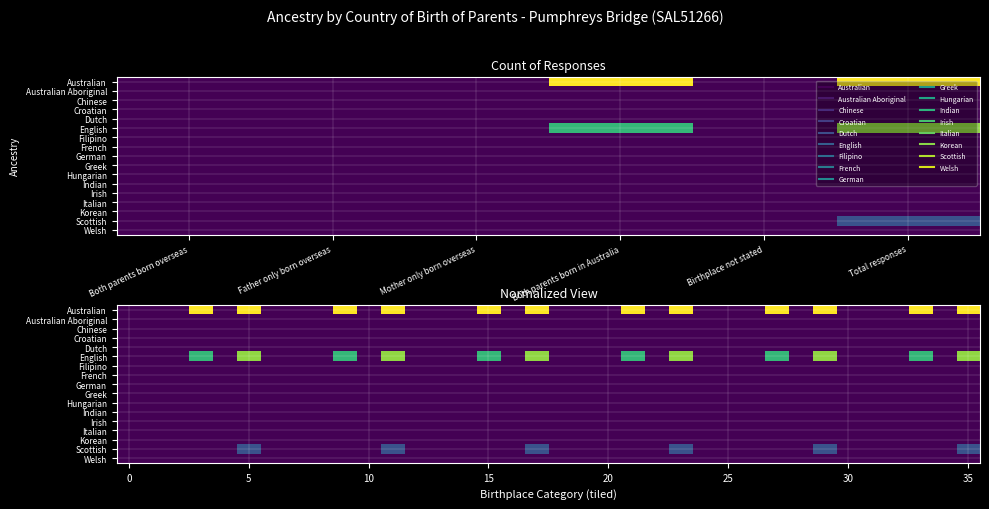

Which category has the highest value across all series?

Both parents born in Australia